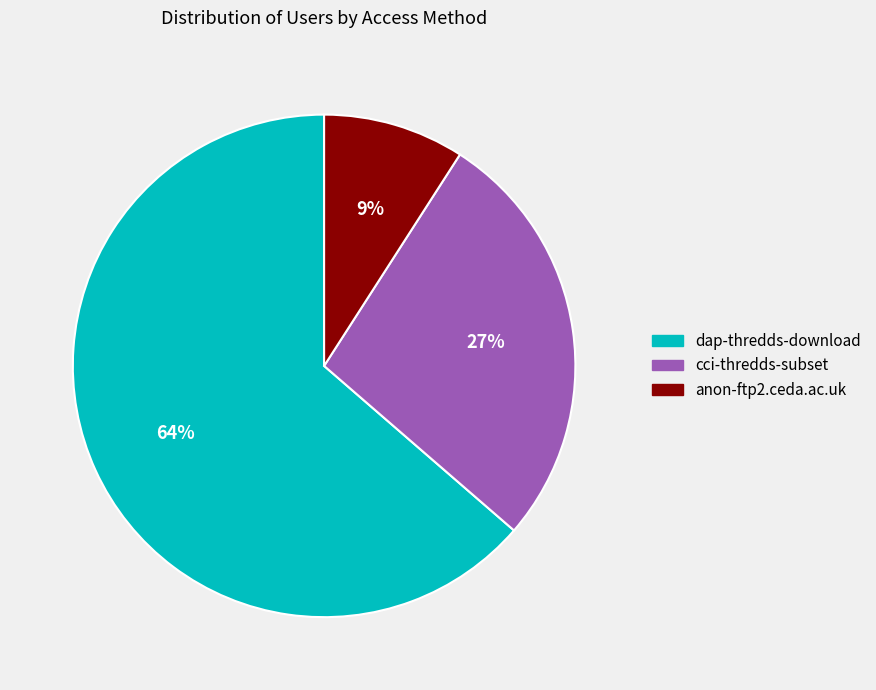

True or false: dap-thredds-download accounts for 64% of the total.

True